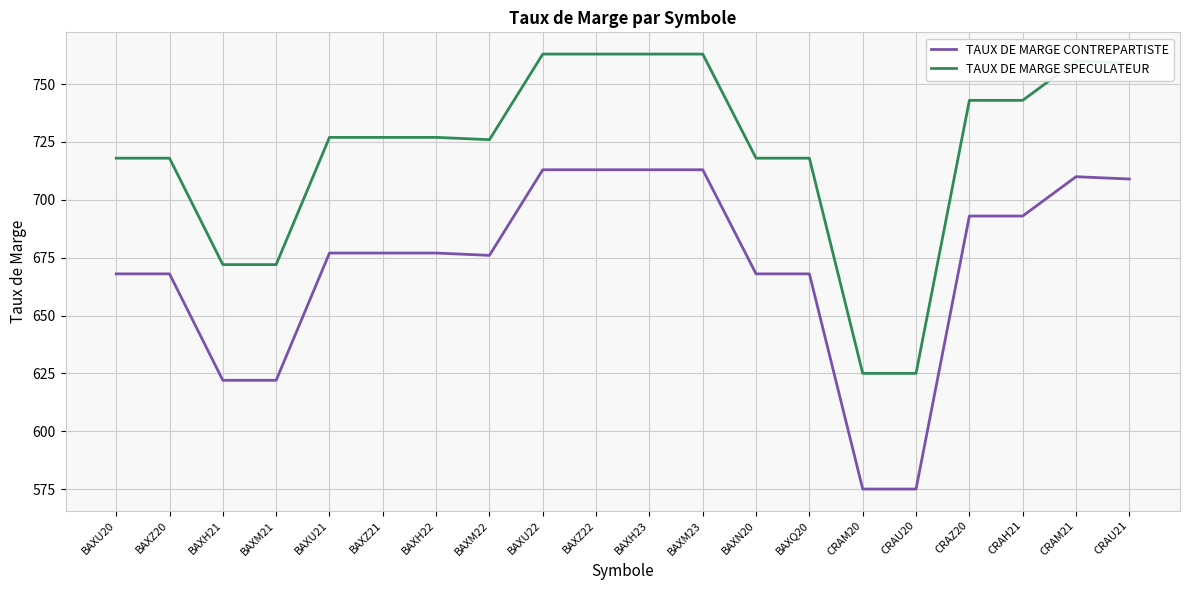

Which series has the largest total across all categories?

TAUX DE MARGE SPECULATEUR